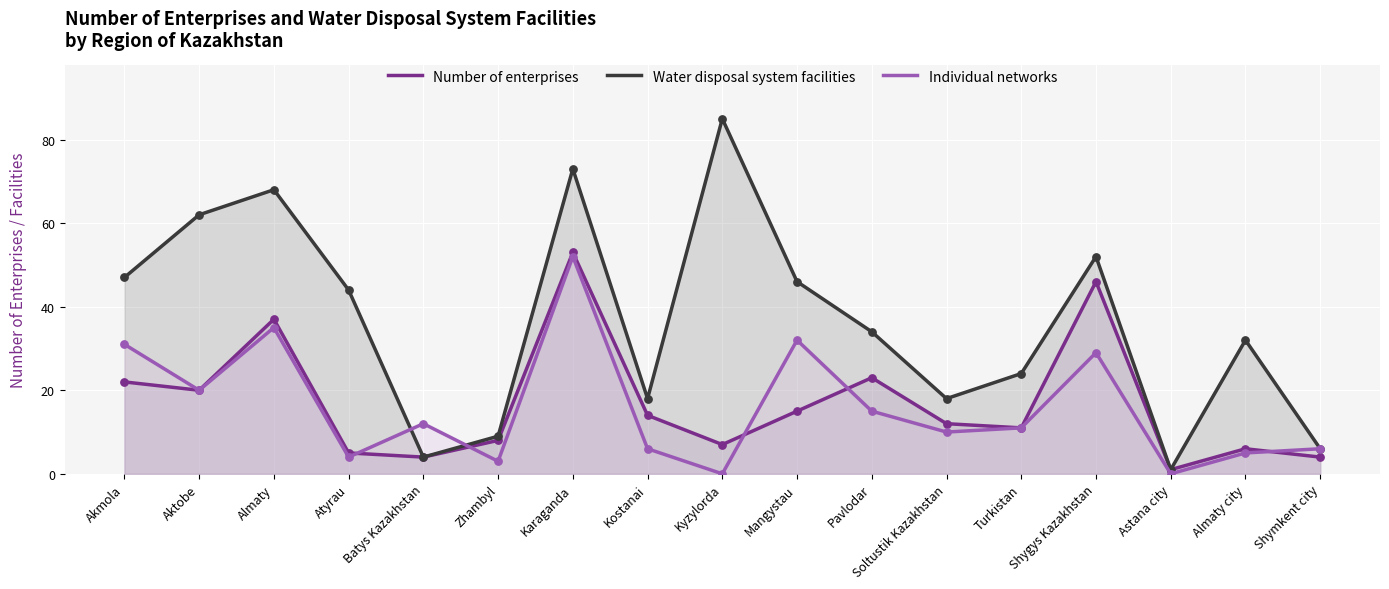

What are all the series names shown in the legend?

Number of enterprises, Water disposal system facilities, Individual networks